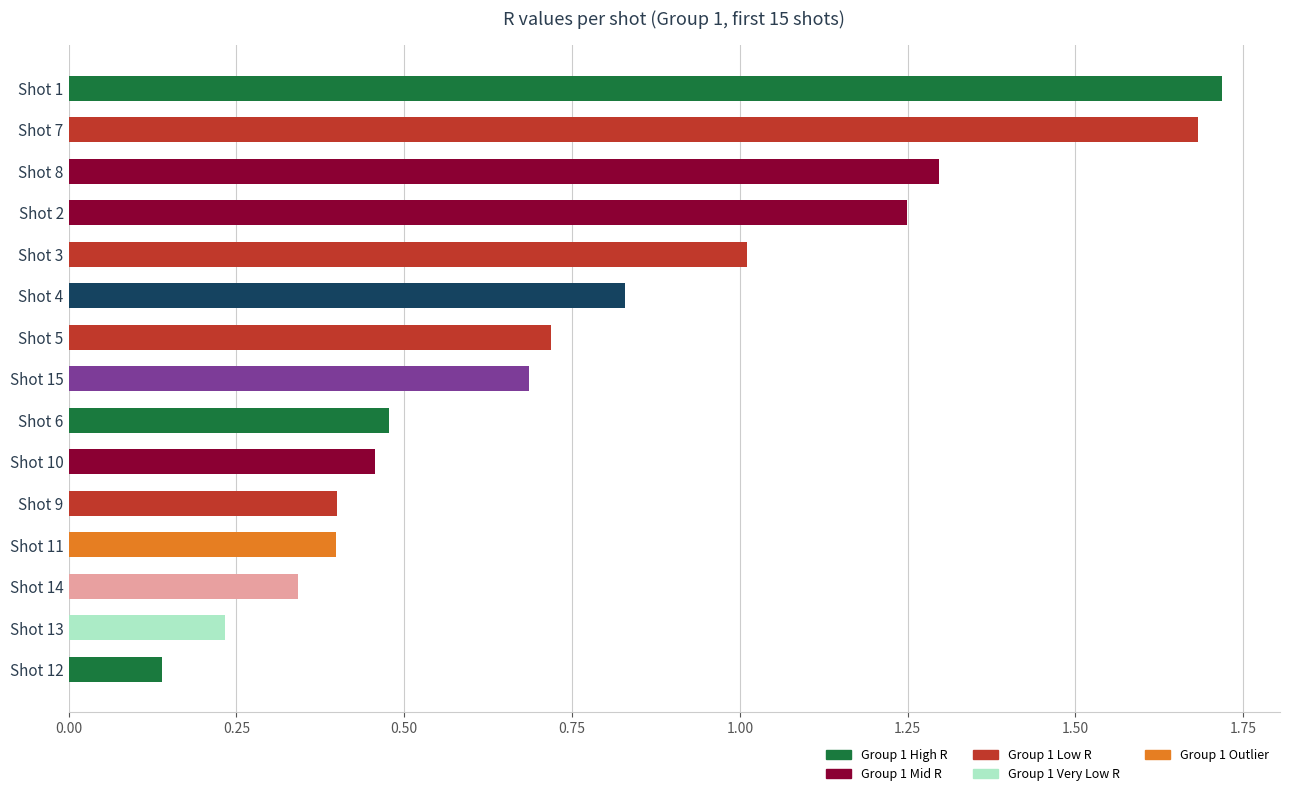

What is the difference between the maximum and minimum values?

1.6